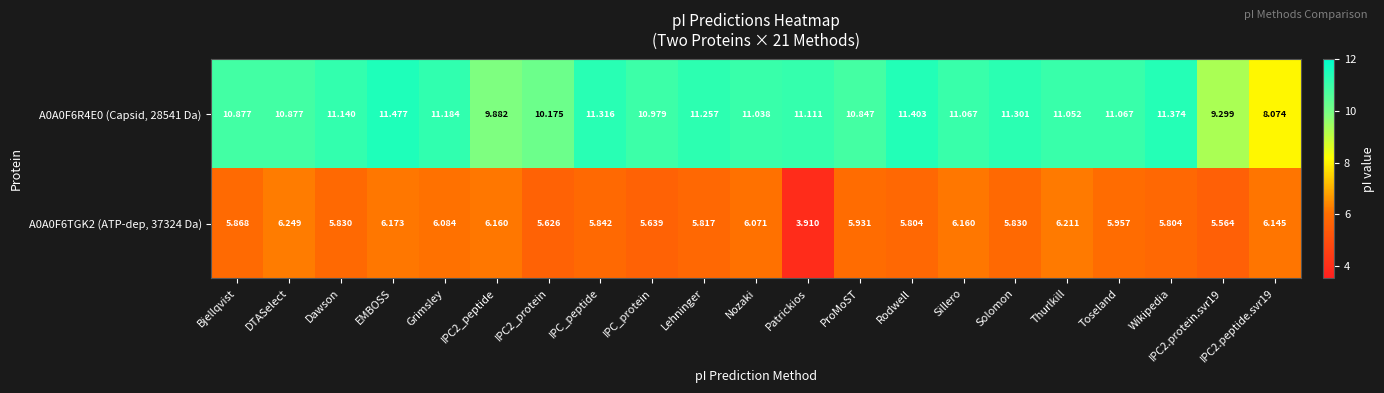

Where does the A0A0F6TGK2 (ATP-dep, 37324 Da) series first go above 5?

Bjellqvist